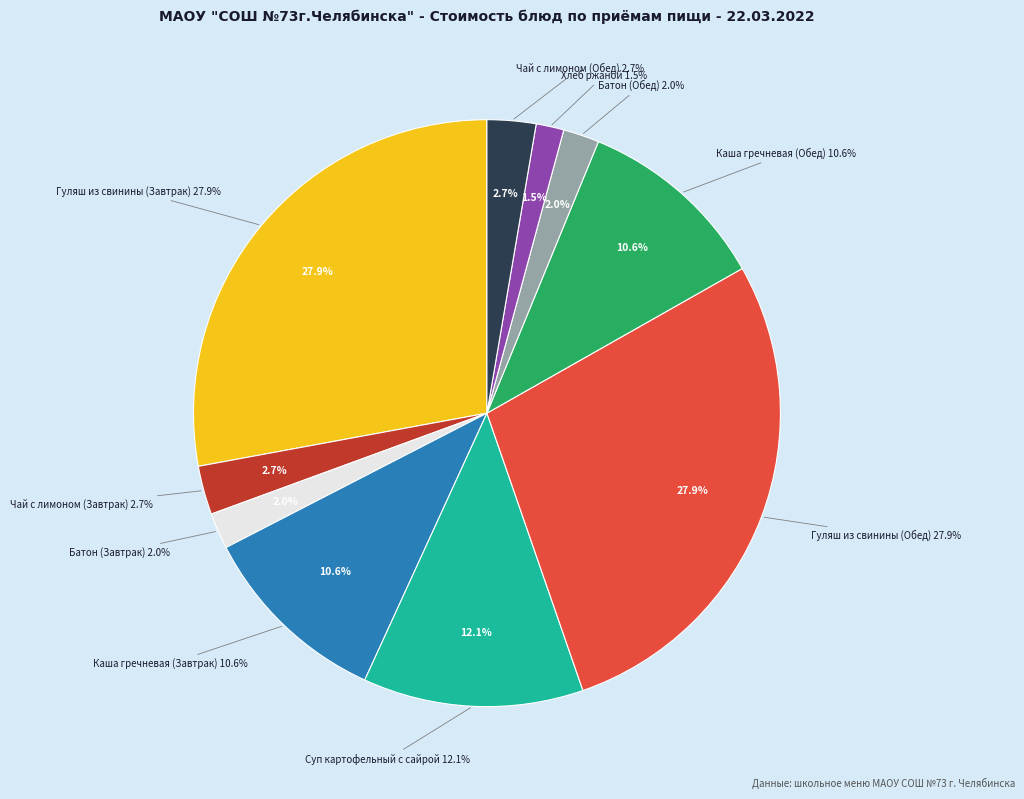

Count the number of slices in the pie.

10